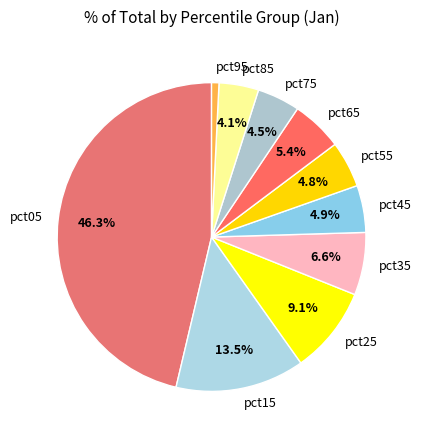

To the nearest percent, what portion does pct55 represent?

5%